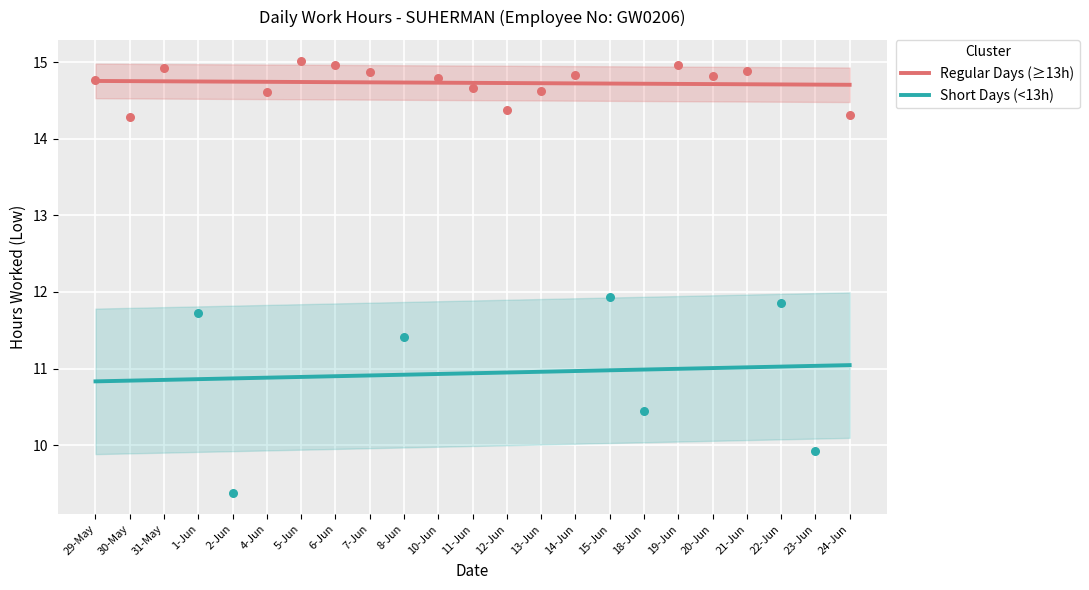

What is the total value across all series at 15-Jun?

25.7